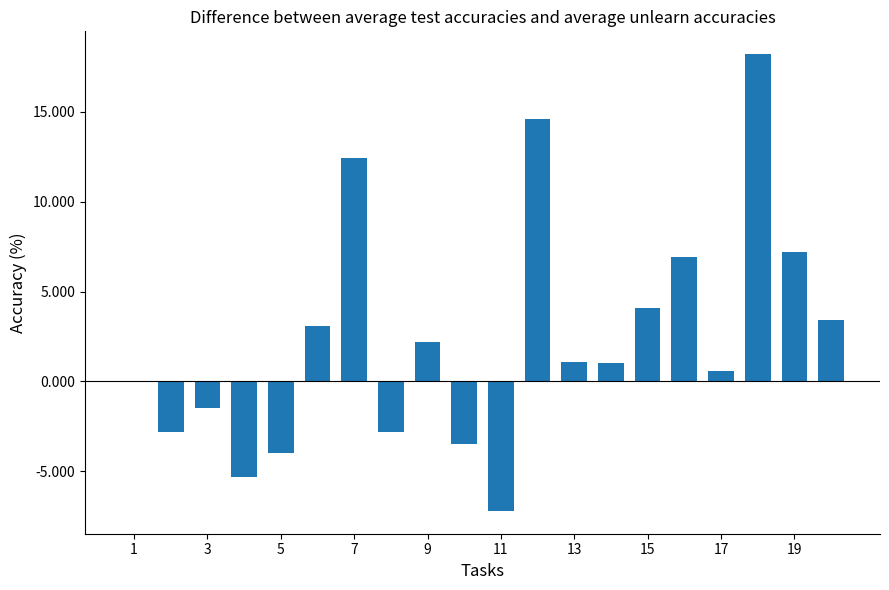

What is the greatest value displayed?

18.2